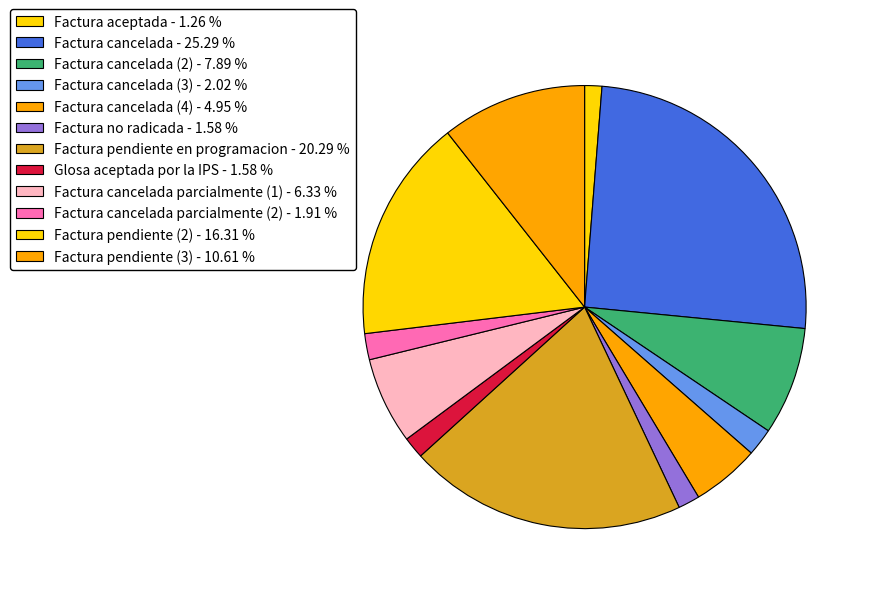

How many slices are in this pie chart?

12